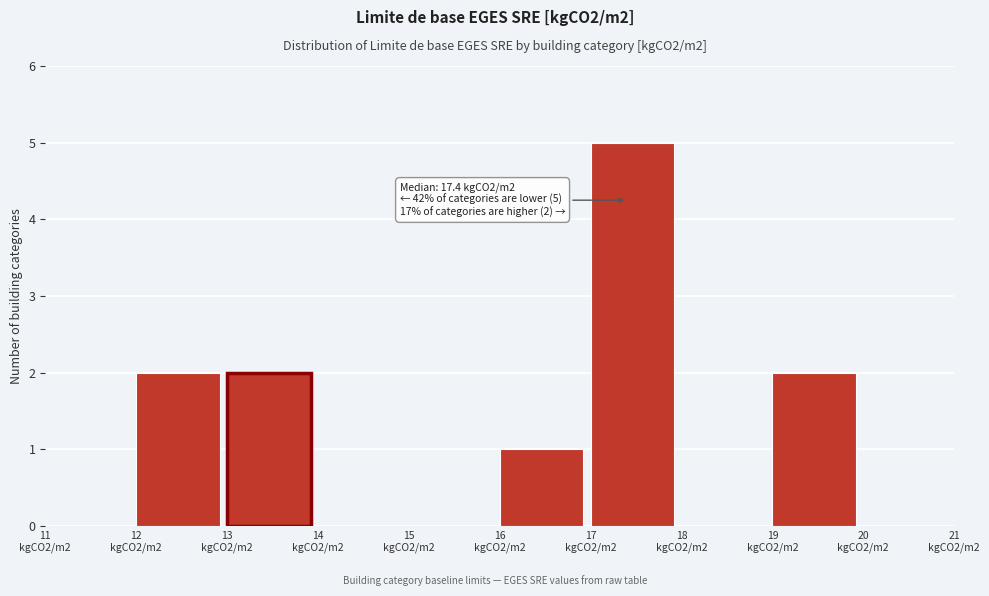

What is the greatest value displayed?

5